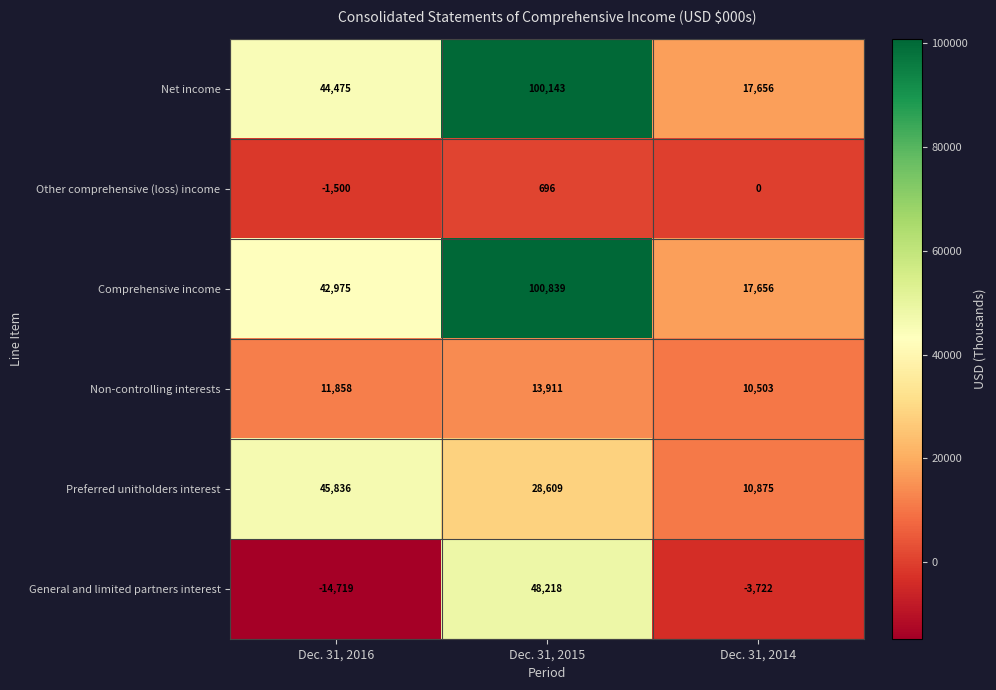

What is the difference between the second highest and minimum values in the Non-controlling interests series?

1355